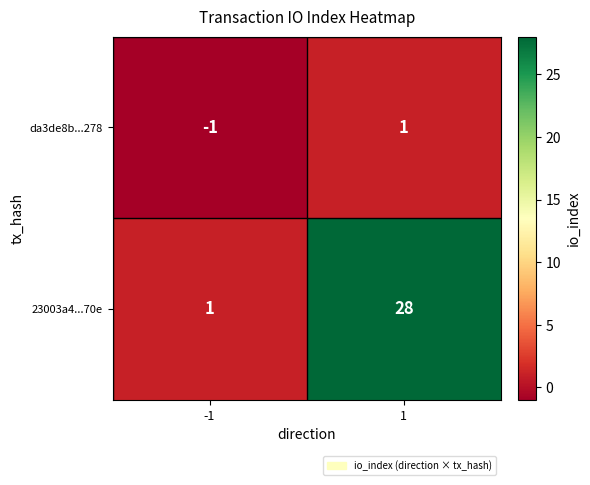

Which series has the largest range (max minus min)?

23003a4...70e